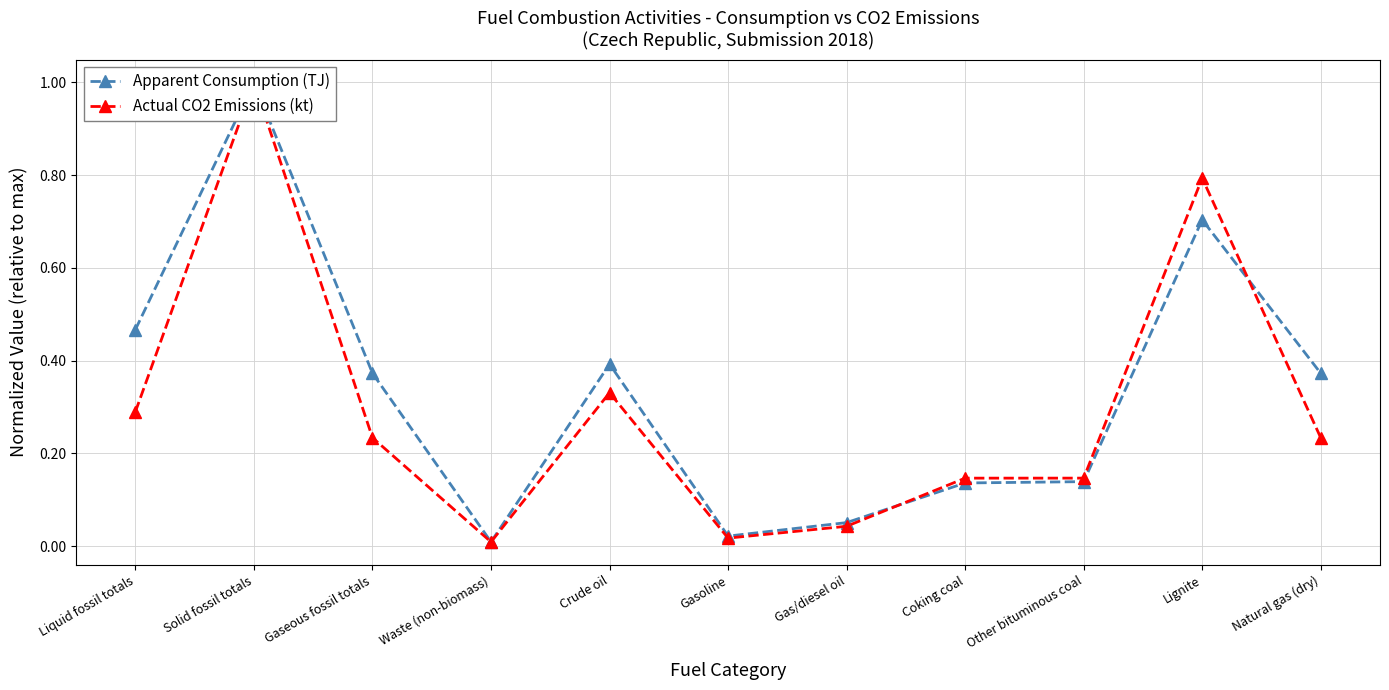

Between which two adjacent categories do Actual CO2 Emissions (kt) and Apparent Consumption (TJ) first intersect?

Gas/diesel oil and Coking coal